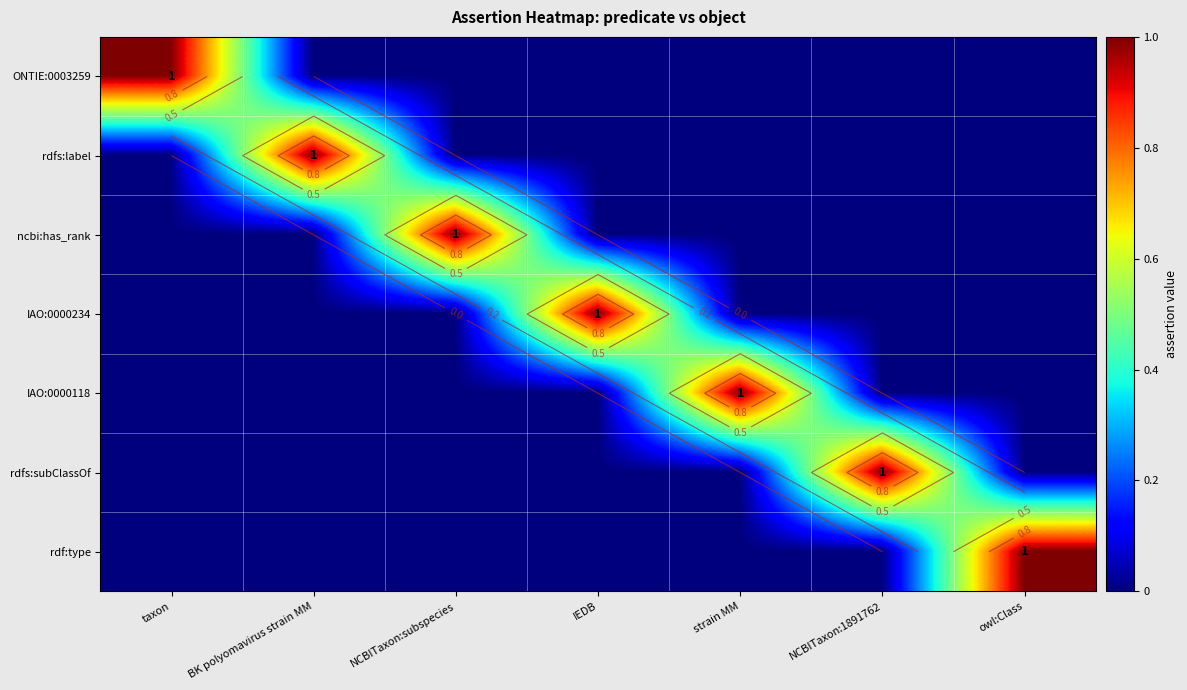

Which category has the highest value in the rdfs:label series?

BK polyomavirus strain MM